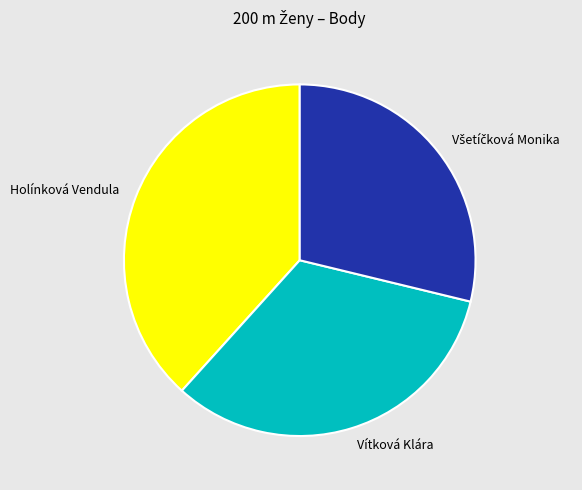

True or false: Vítková Klára accounts for 33% of the total.

True